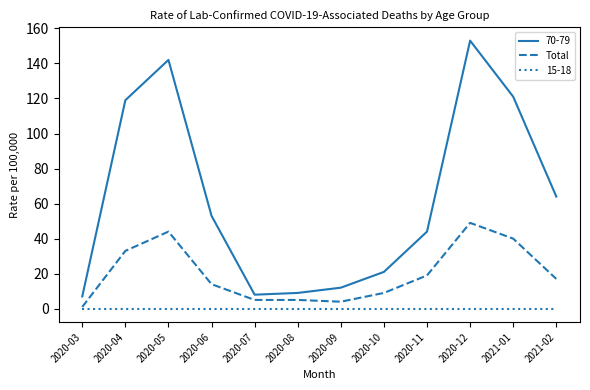

Count the number of data series in this chart.

3